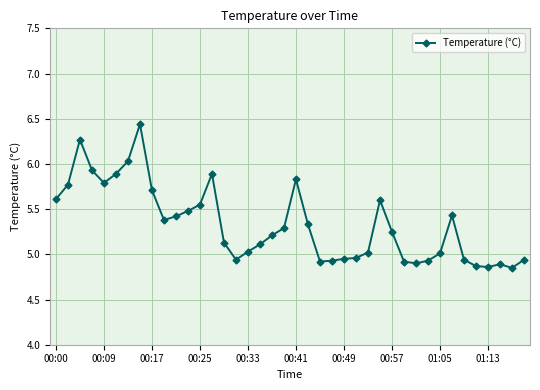

What is the sum of all values?

213.2